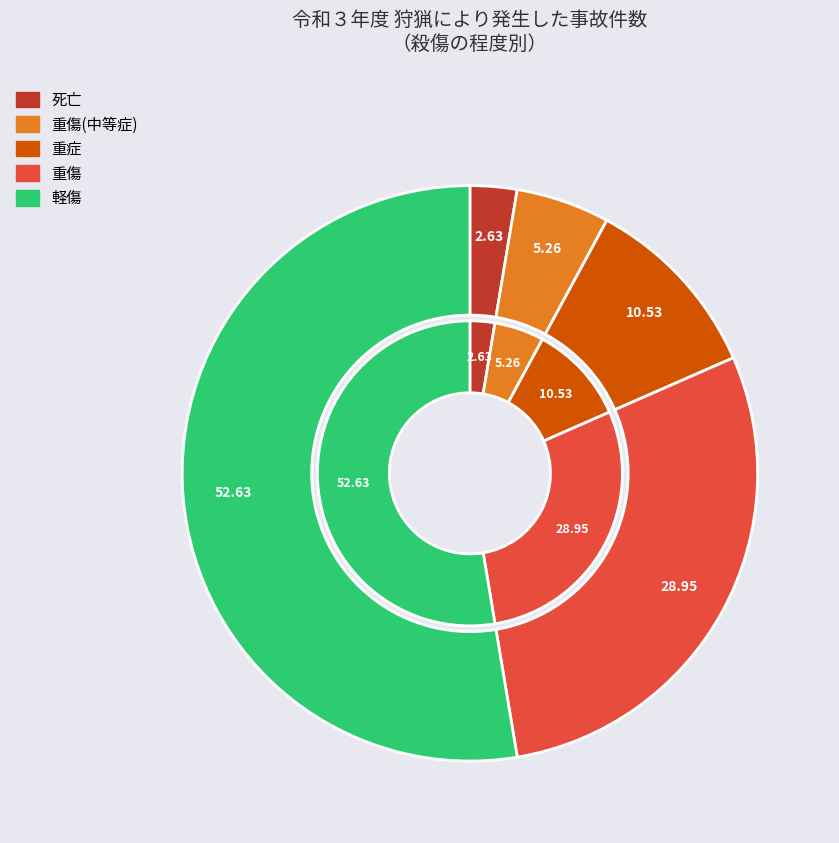

True or false: 重傷 accounts for 29% of the total.

True